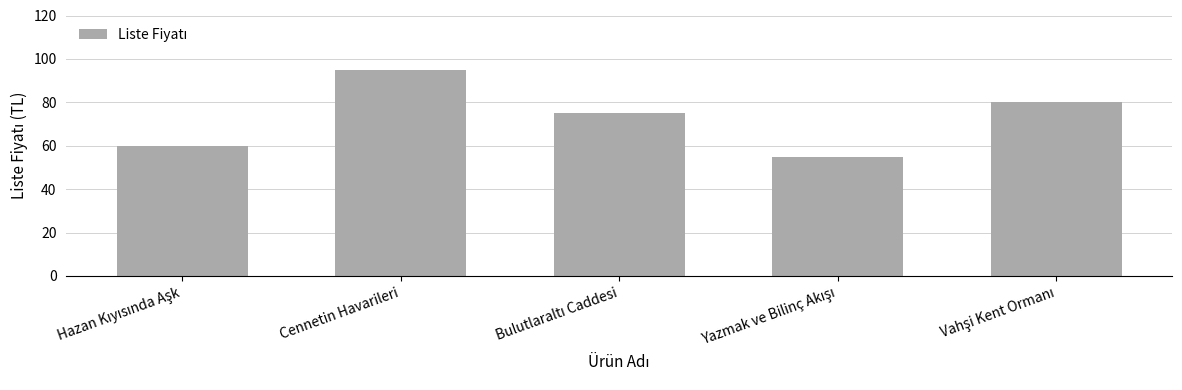

At which category does the chart reach its peak across all series?

Cennetin Havarileri